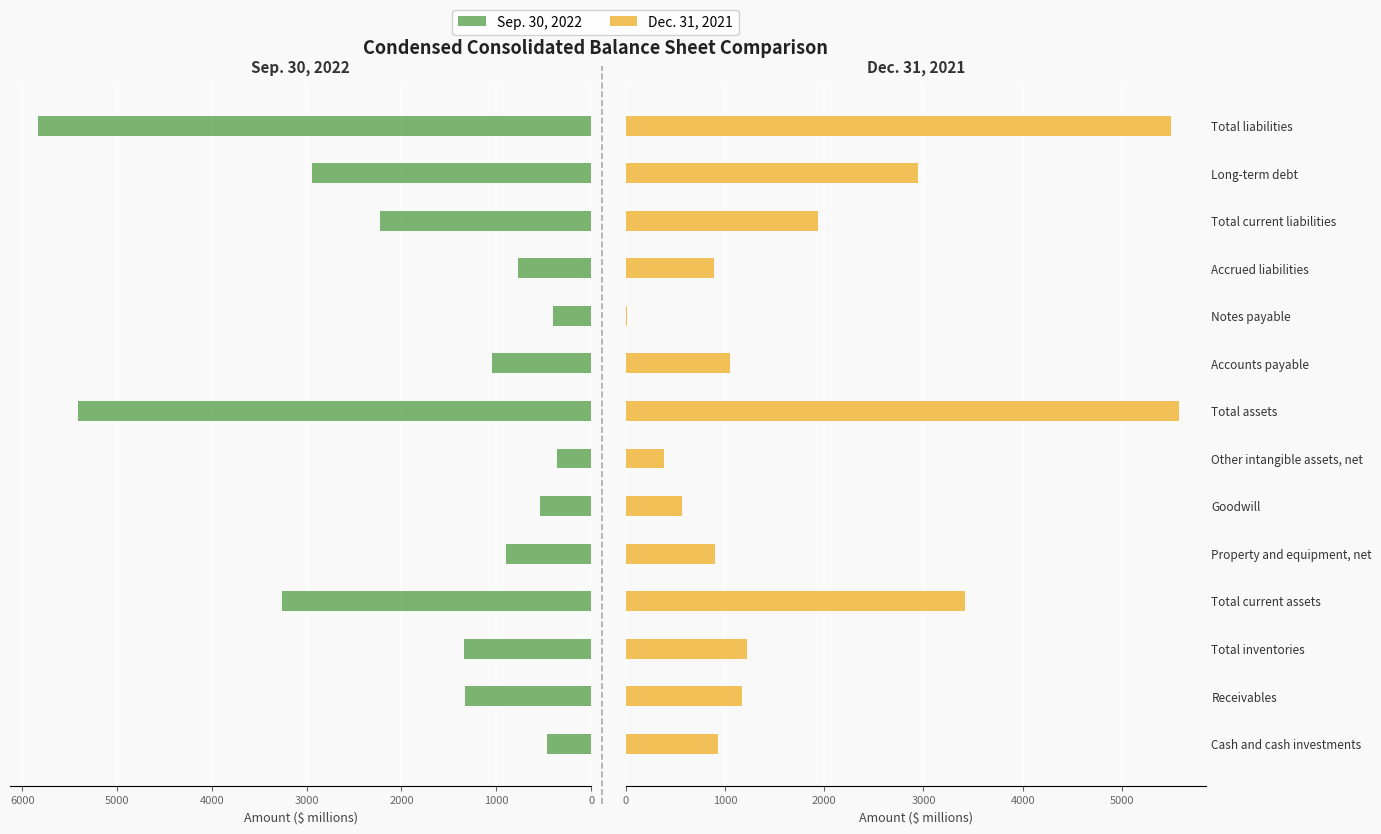

What is the value of the Sep. 30, 2022 bar at the 1st from the left?

464